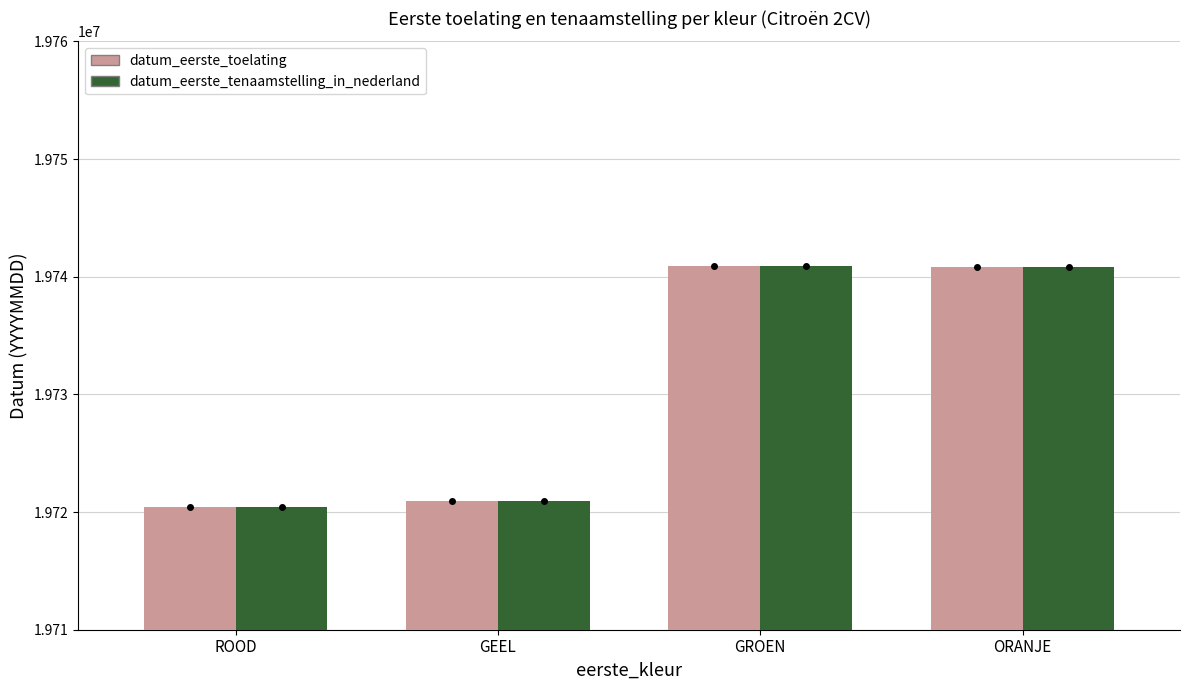

Where does the datum_eerste_tenaamstelling_in_nederland series first go above 19740816?

GROEN